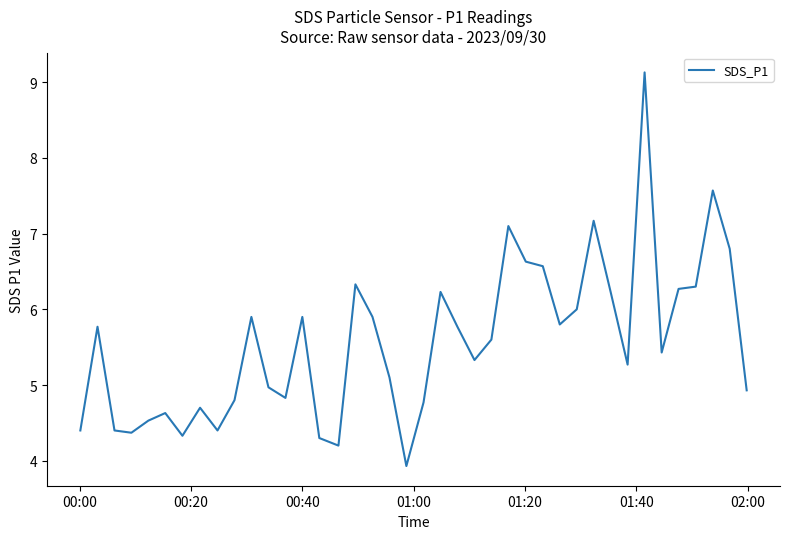

What is the difference between the maximum and minimum values?

5.2